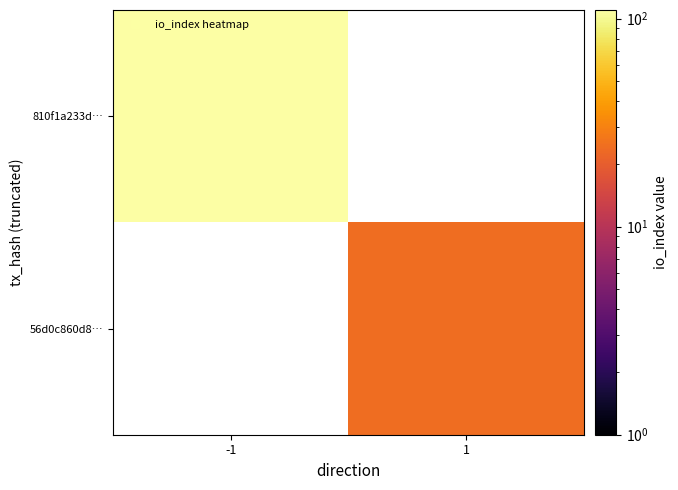

What is the minimum value shown in the chart?

24.0